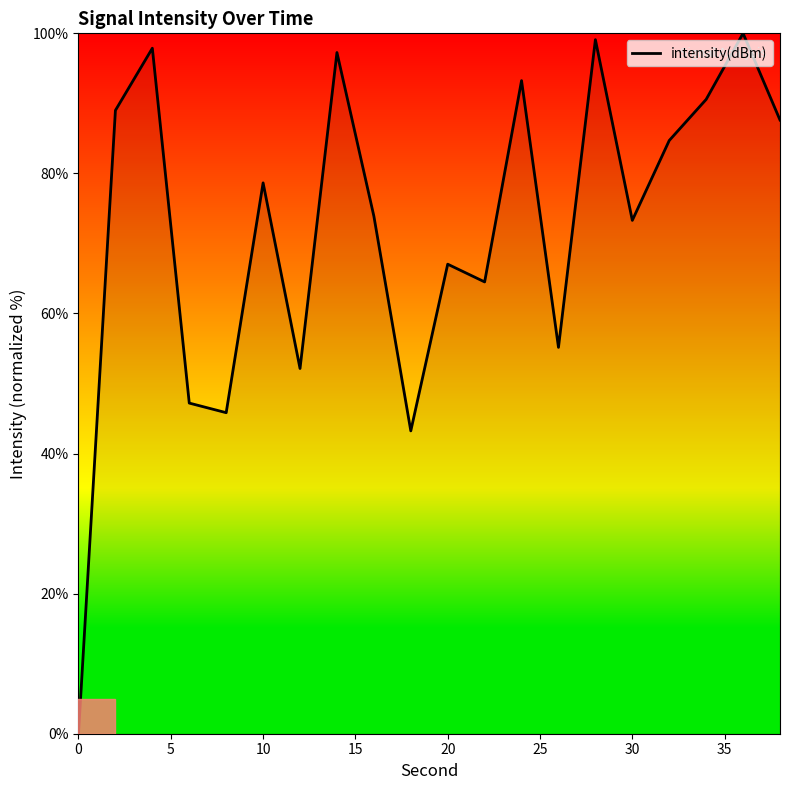

What is the maximum value shown in the chart?

100.0